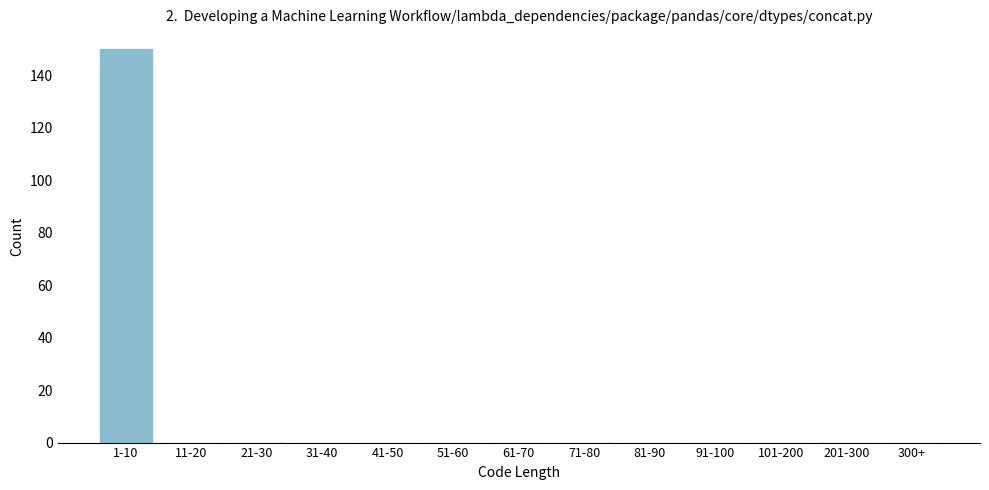

Reading left to right, list all the values displayed in this chart.

1-10=150	11-20=0	21-30=0	31-40=0	41-50=0	51-60=0	61-70=0	71-80=0	81-90=0	91-100=0	101-200=0	201-300=0	300+=0